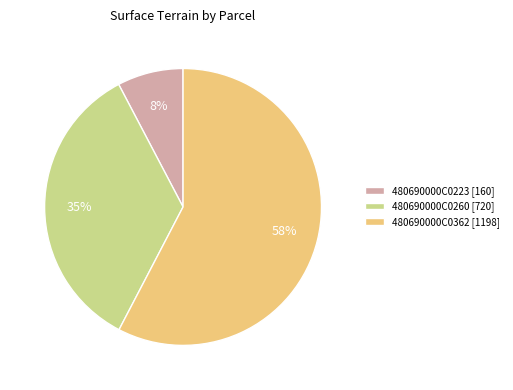

To the nearest percent, what is the difference between the largest and smallest slice percentages?

50%